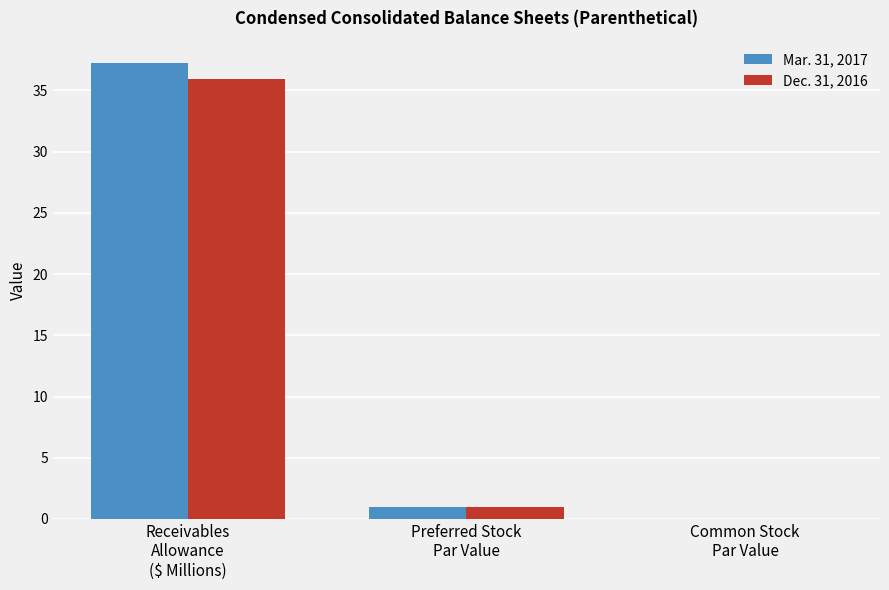

What is the maximum value shown in the chart?

37.2